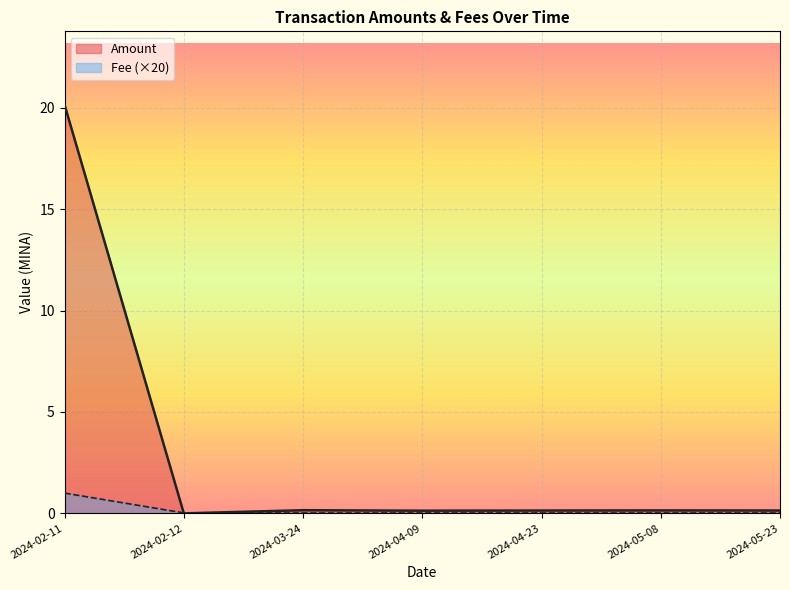

How many intersections are there between Fee and Amount?

2